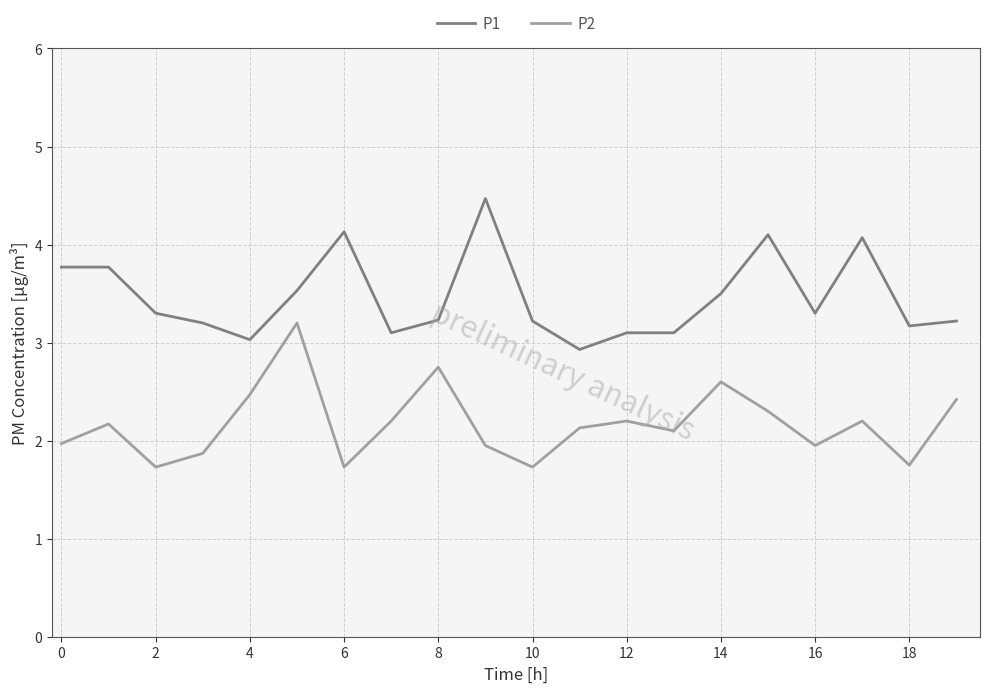

How many distinct data groups are displayed?

2